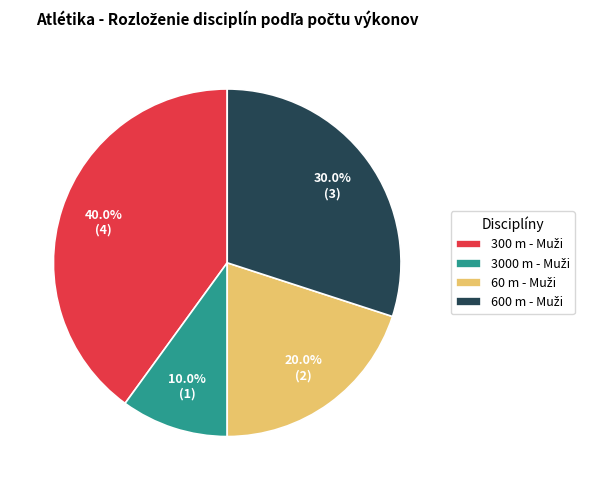

Does any single category account for the majority?

No